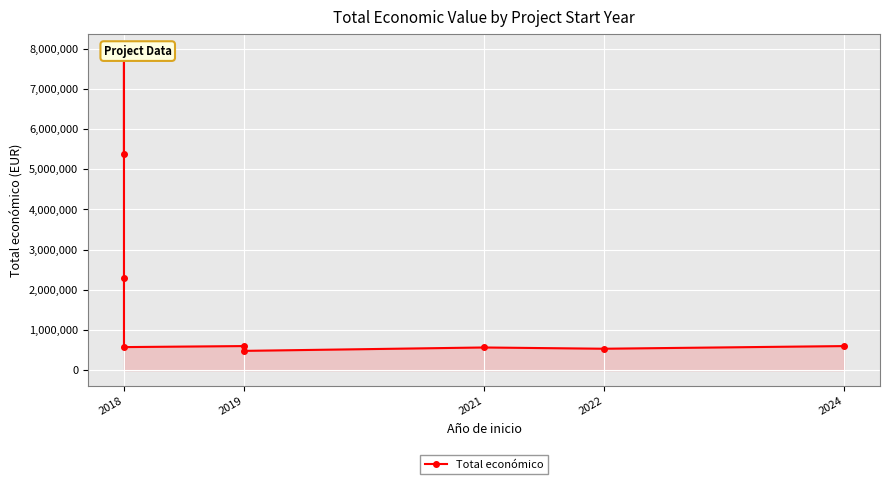

Reading left to right, transcribe all the data shown in this chart.

5390598	7967413	2296067	574000	599986	480156	564758	533449	599584